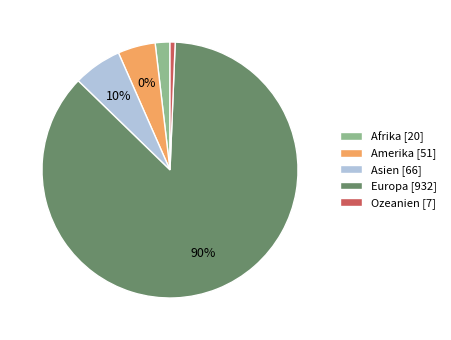

The Amerika slice represents 5% of the pie. True or false?

True